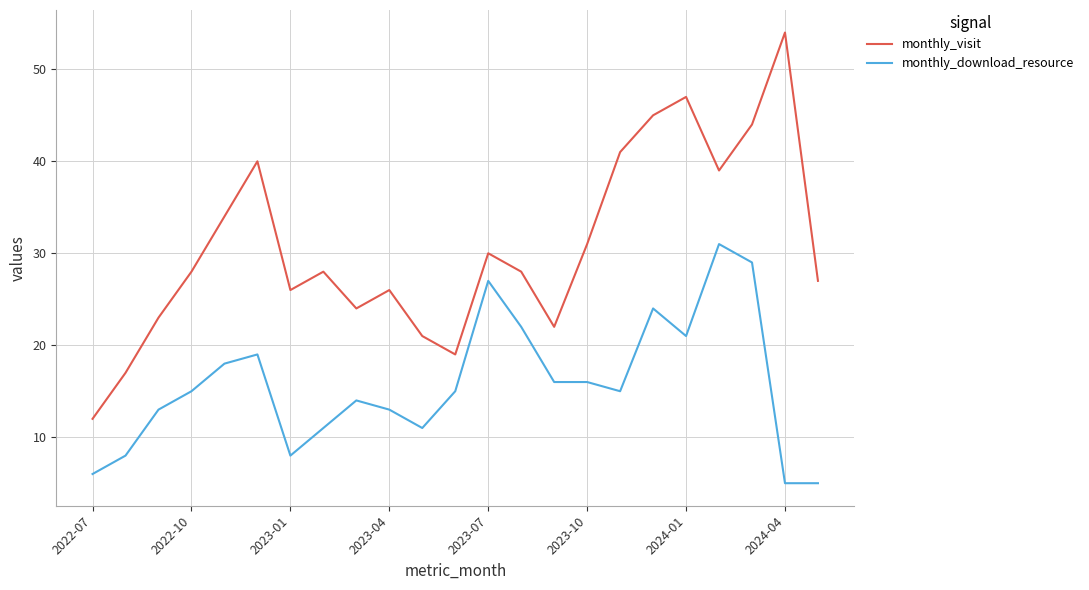

Reading right to left, list all the values displayed in this chart.

monthly_visit: 27	54	44	39	47	45	41	31	22	28	30	19	21	26	24	28	26	40	34	28	23	17	12
monthly_download_resource: 5	5	29	31	21	24	15	16	16	22	27	15	11	13	14	11	8	19	18	15	13	8	6